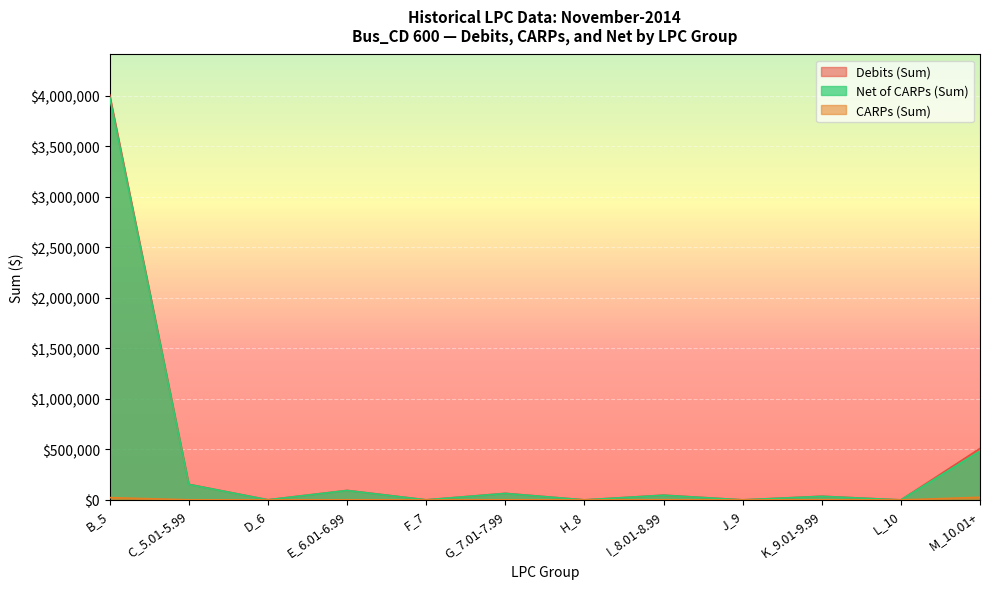

Is the value of Debits (Sum) at H_8 greater than the value of Net of CARPs (Sum) at J_9?

No